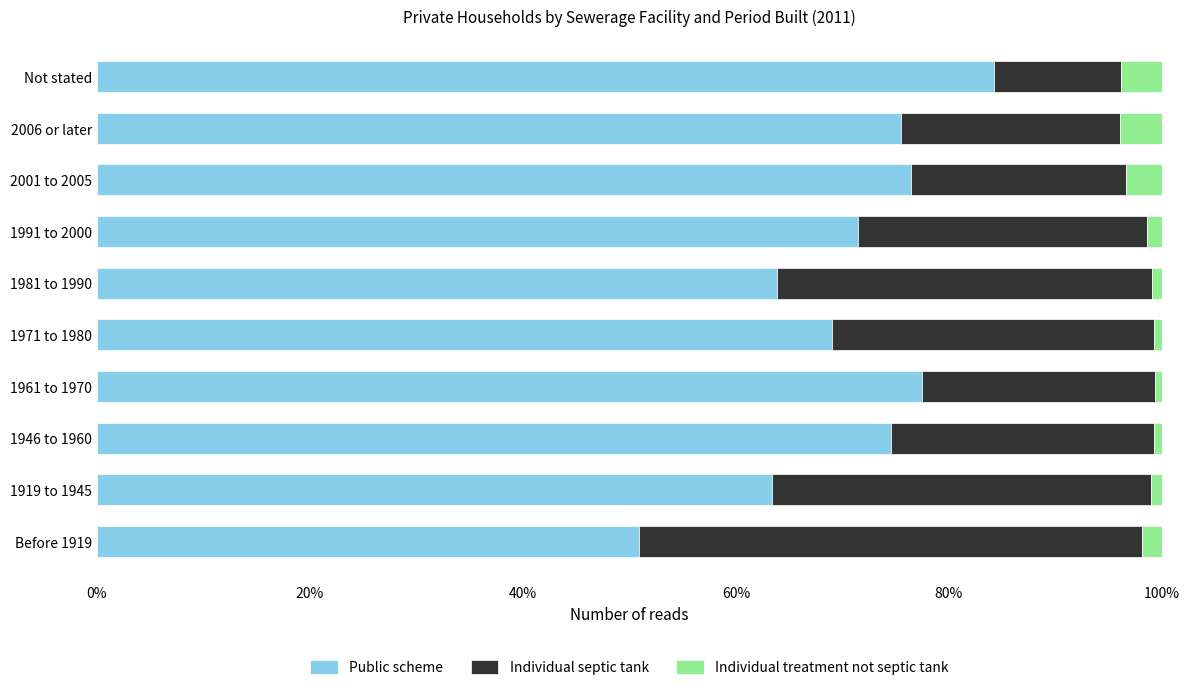

Where is Public scheme nearest to the value 67?

1971 to 1980